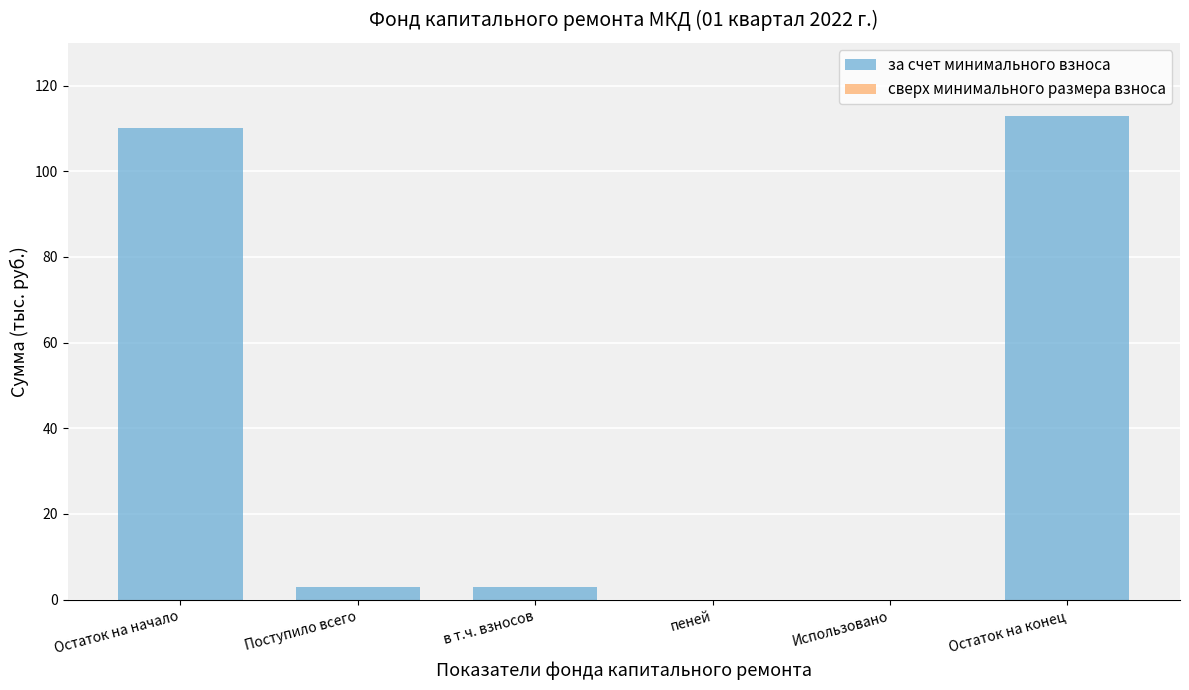

Read the value at Остаток на начало.

110.1